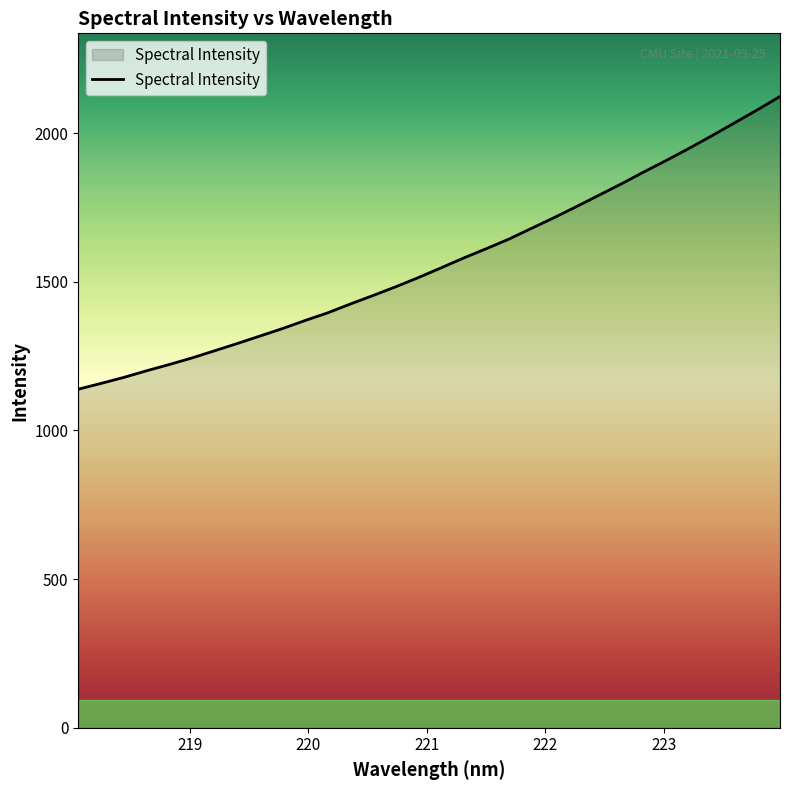

What is the maximum value shown in the chart?

2123.4